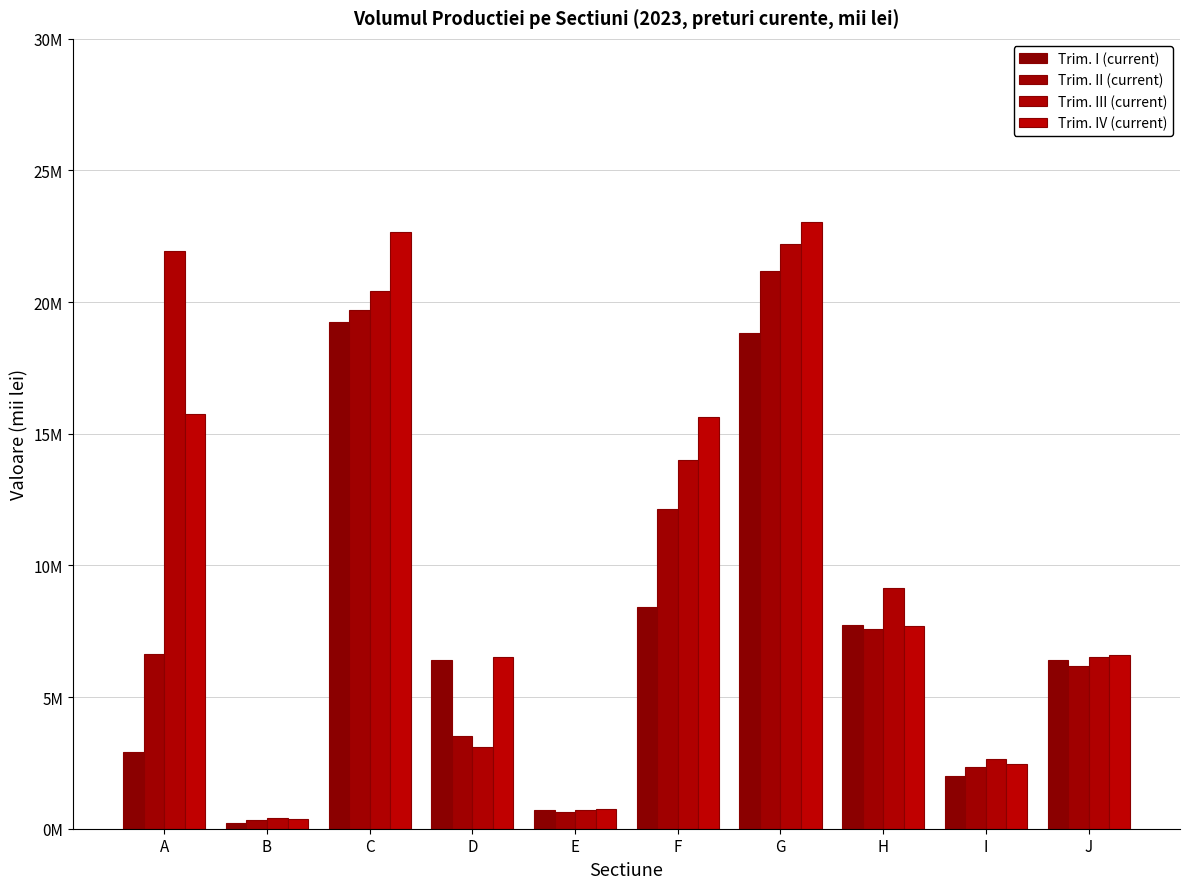

The Trim. III (current) series shows 6506625.3 at J. True or false?

True